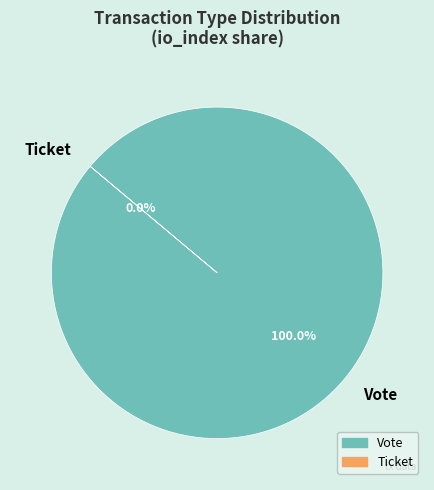

To the nearest percent, what is the average slice percentage?

50%